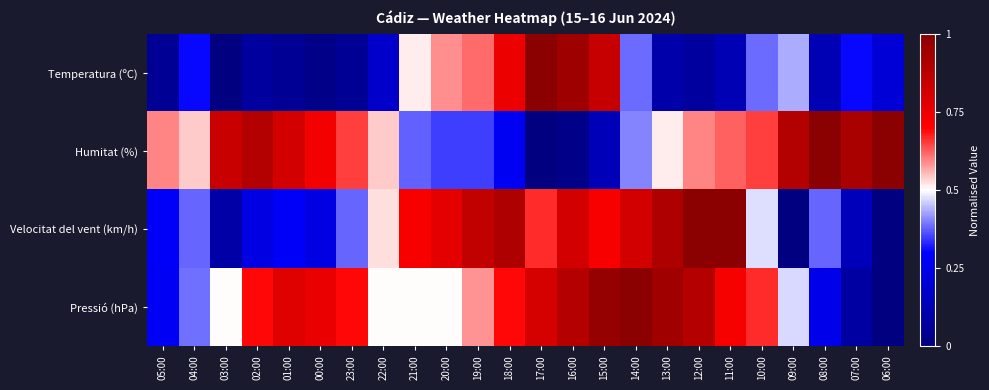

What is the total value across all series at 10:00?

2.2